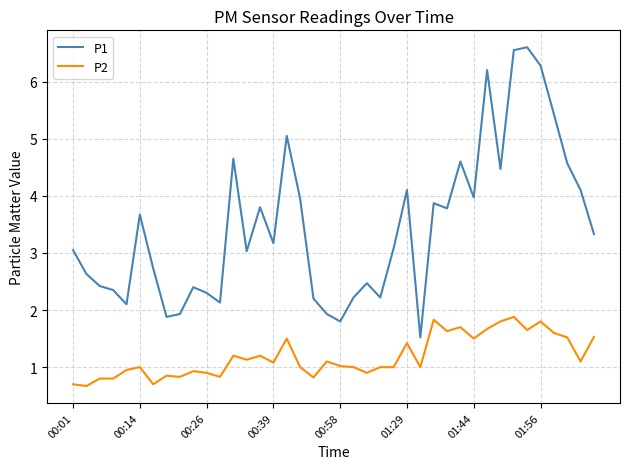

True or false: P2 and P1 intersect in this chart.

False